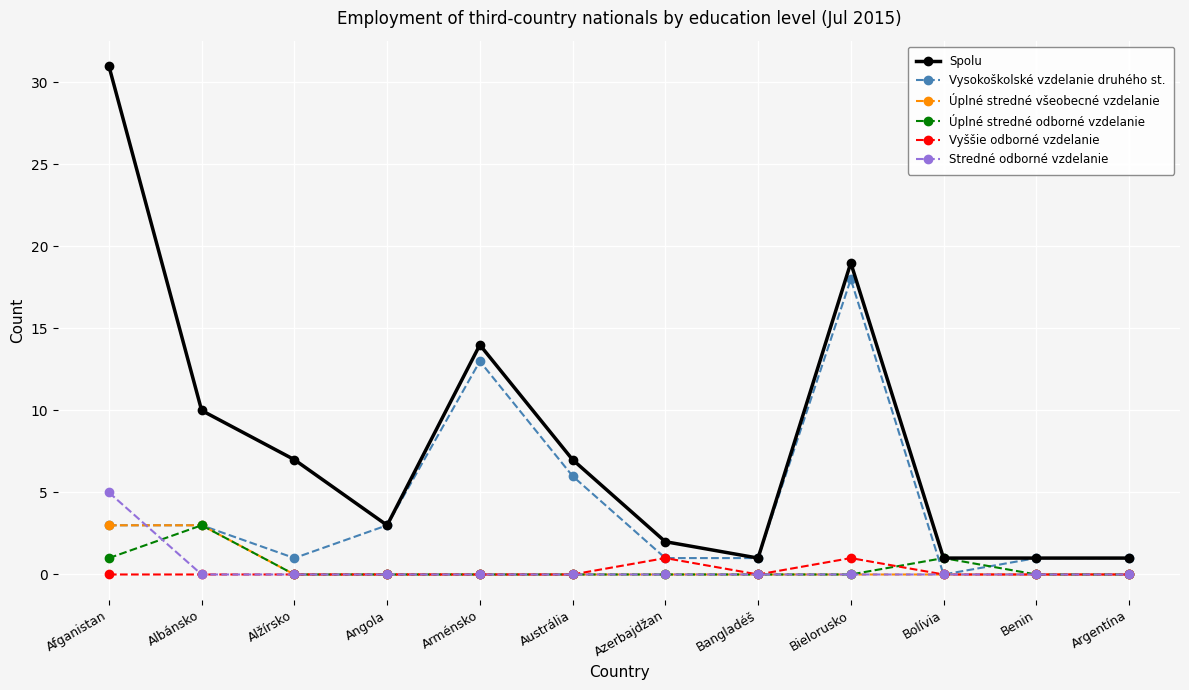

Which series has the largest total across all categories?

Spolu